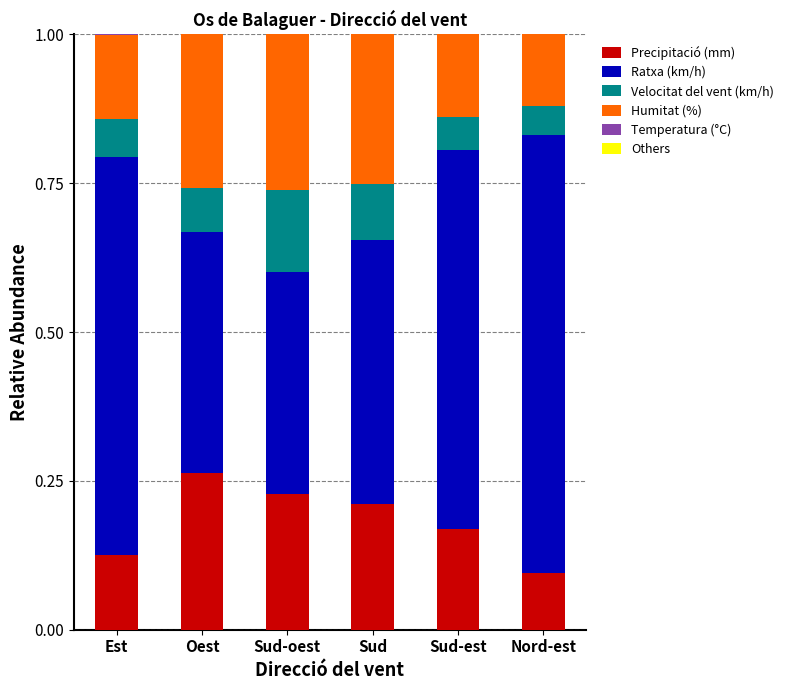

What is the total value across all series at Nord-est?

1.0